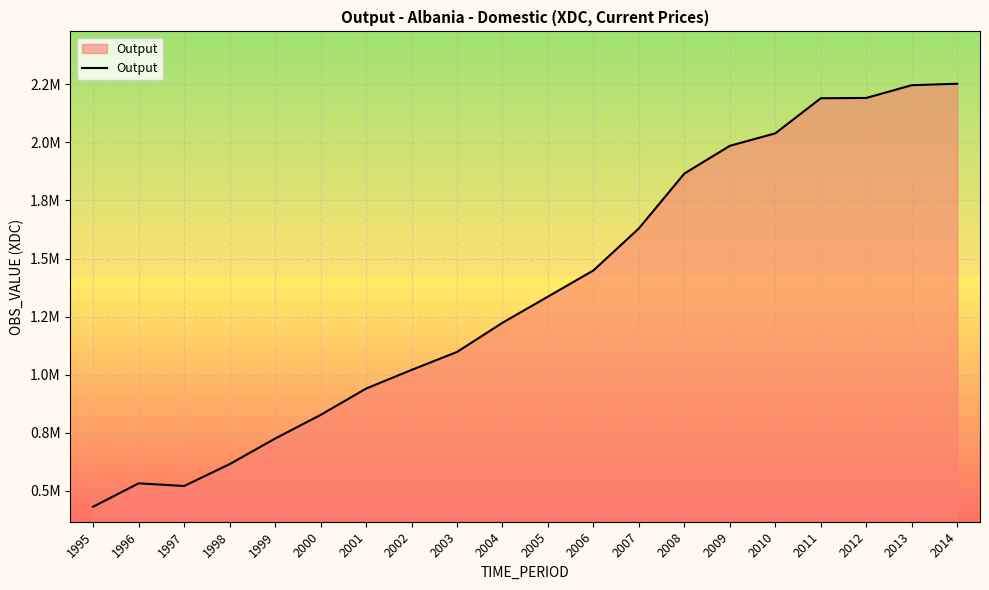

True or false: there are more than 2 points higher than both neighbors.

False